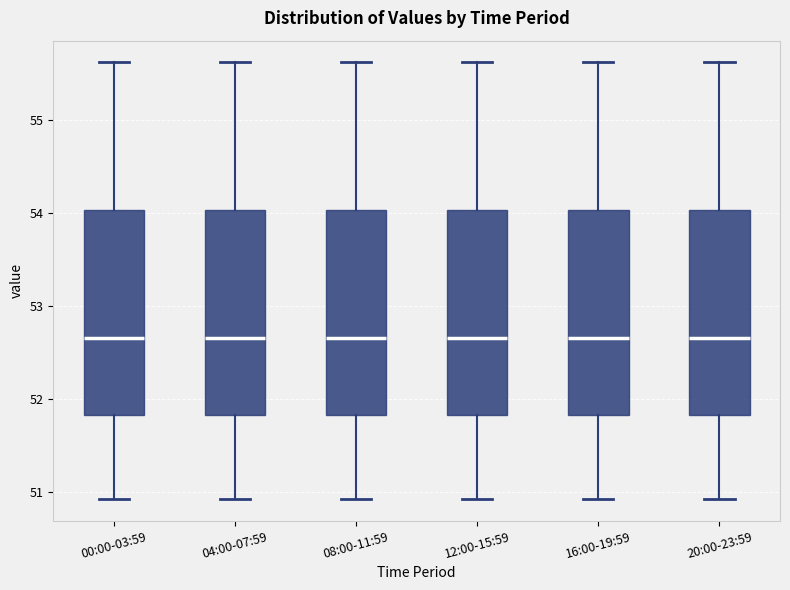

Where is the upper edge of the box for 20:00-23:59 on the y-axis? The values are not printed on the chart, so give them approximately, as read against the axis.

54.0